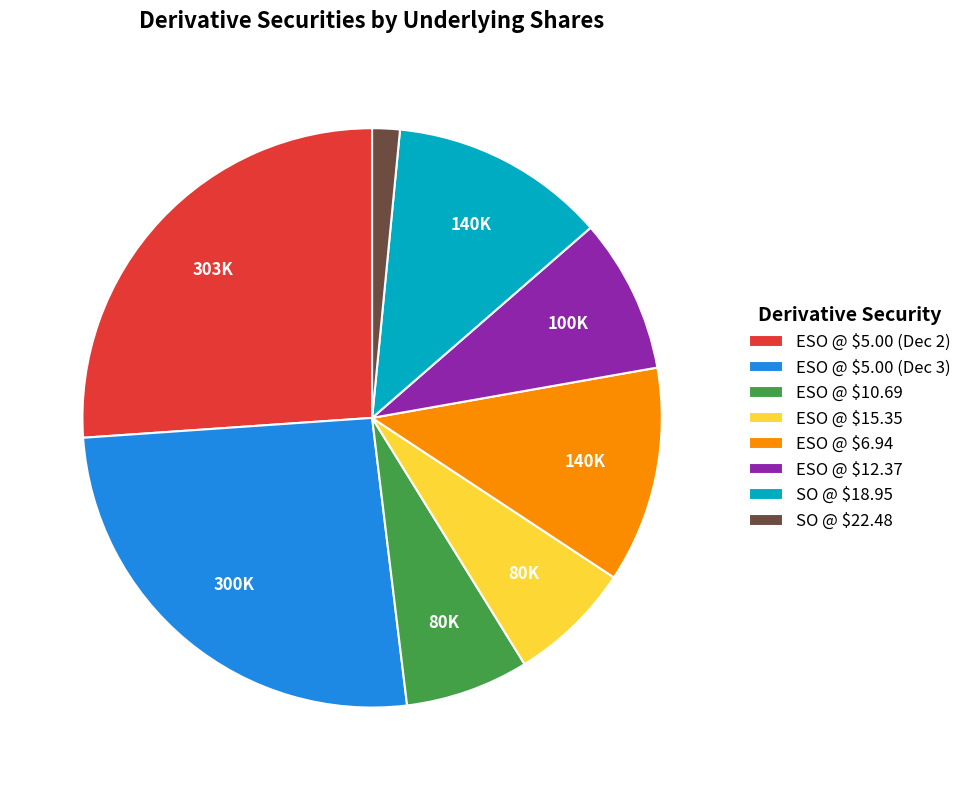

How many segments does this pie chart have?

8